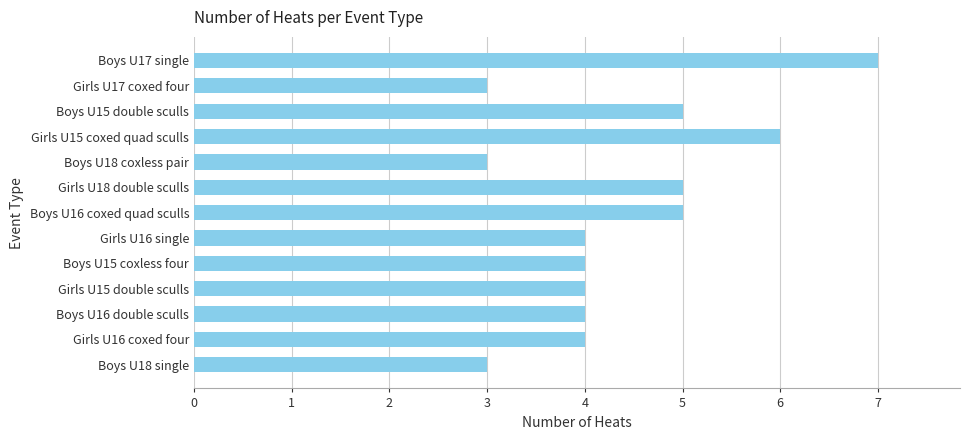

What is the greatest value displayed?

7